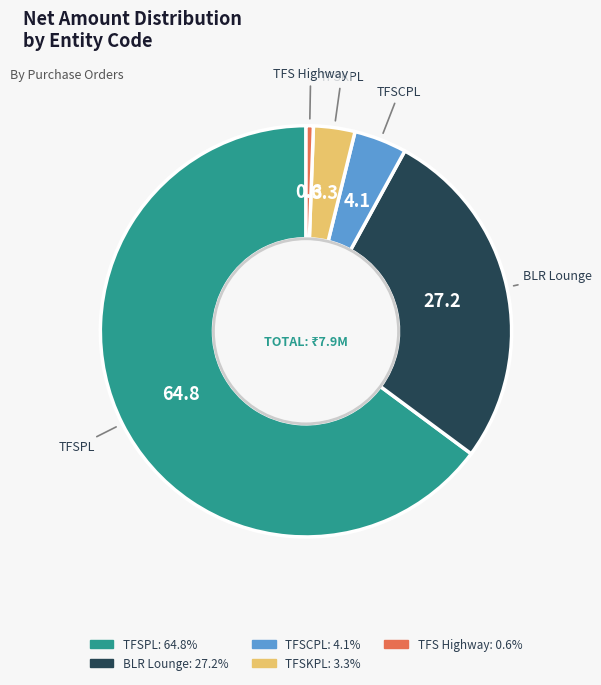

Does any single category account for the majority?

Yes